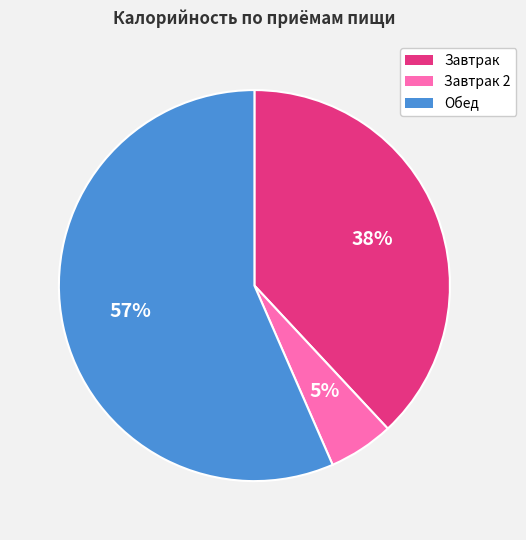

To the nearest percent, what is the average slice percentage?

33%